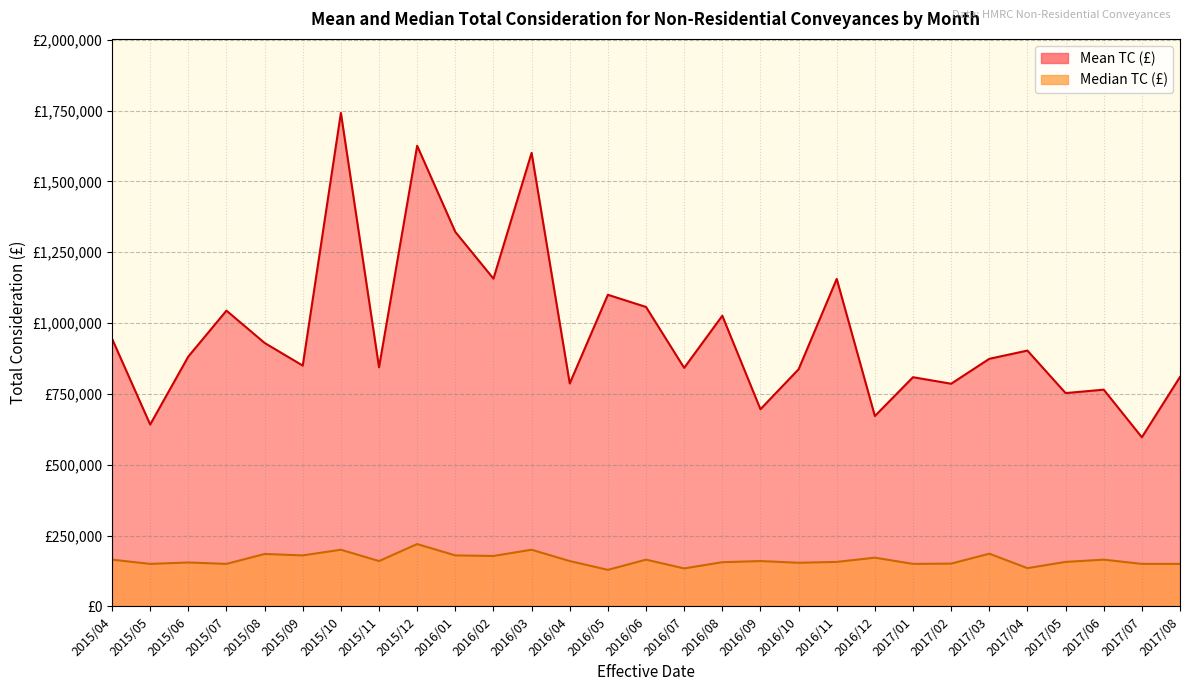

What is the maximum value shown in the chart?

1742000